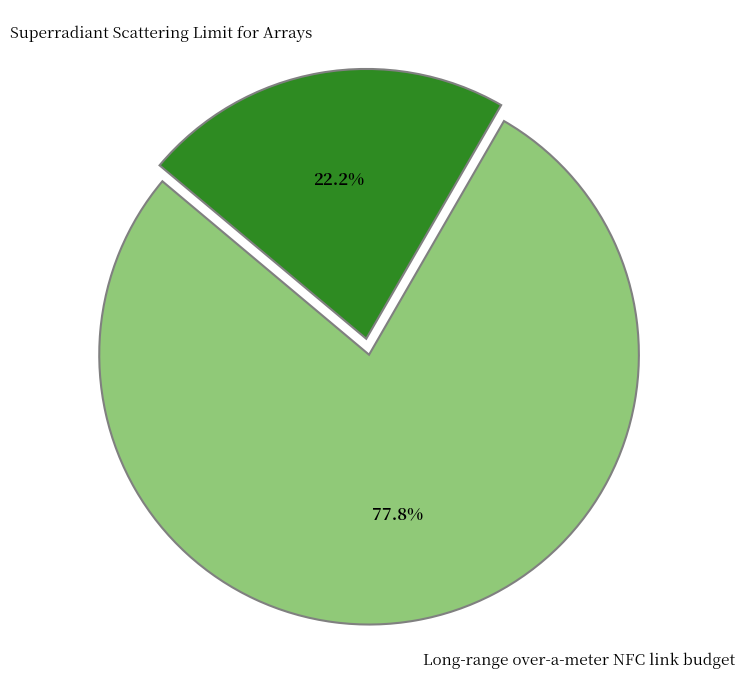

To the nearest percent, what is the difference between the Superradiant Scattering Limit for Arrays and Long-range over-a-meter NFC link budget slice percentages?

56%